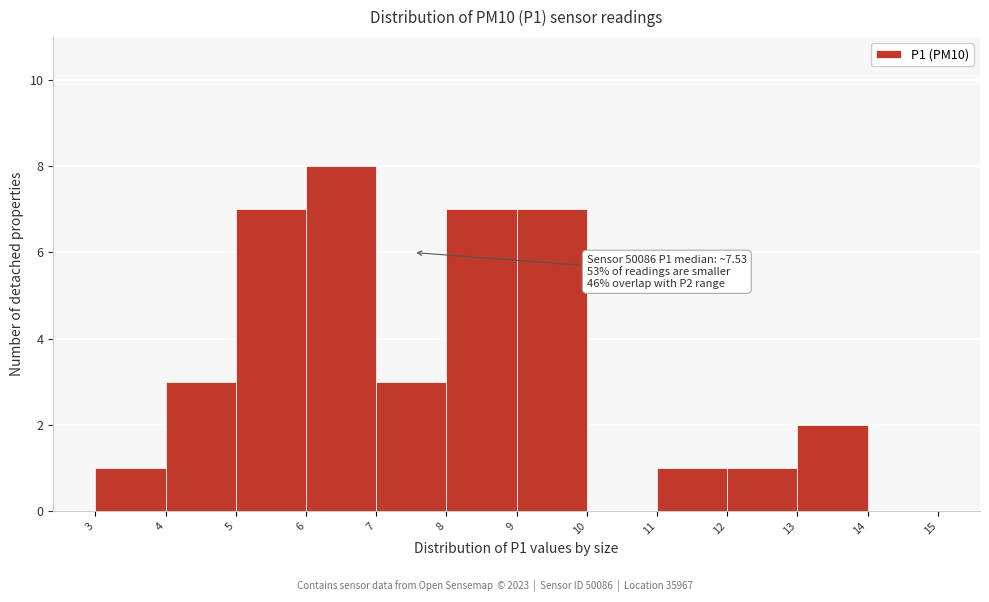

Which range on the x-axis has the tallest bar?

6 to 7